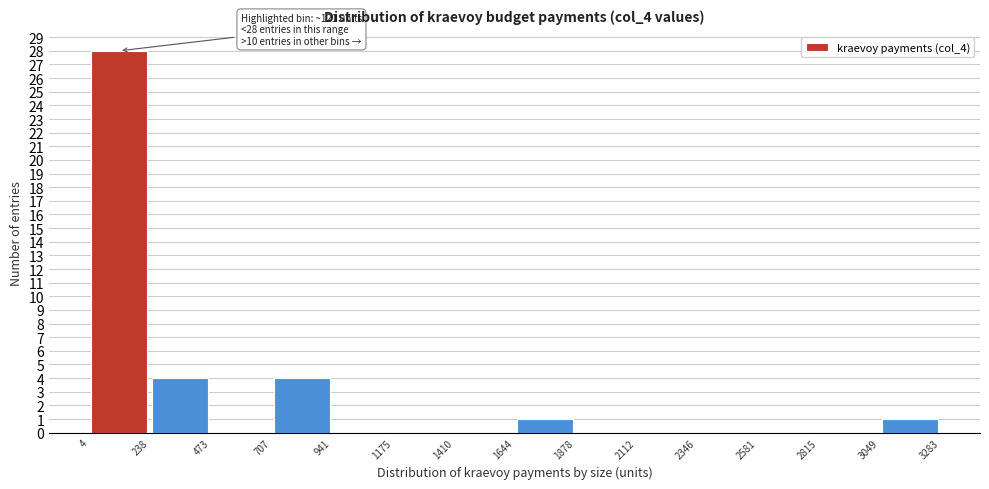

Over which range of the x-axis is the bar tallest?

4 to 238